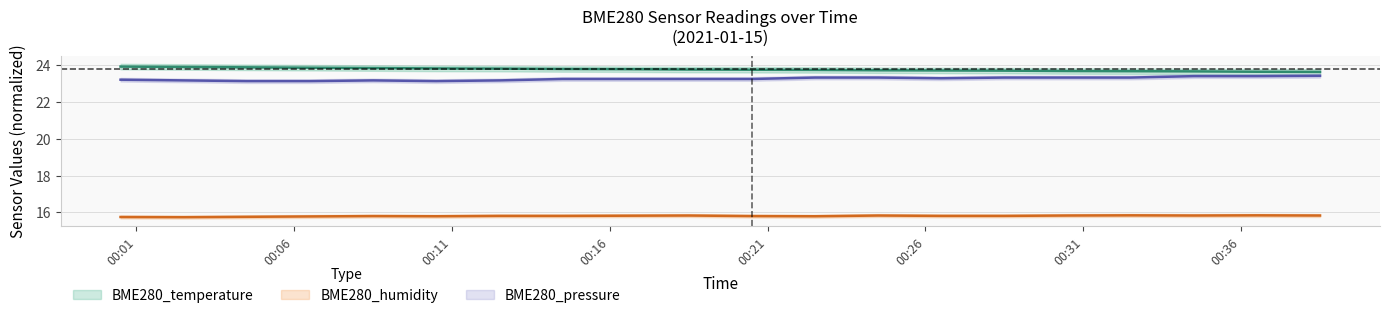

List the series in order of their peak value, lowest first.

BME280_humidity, BME280_pressure, BME280_temperature